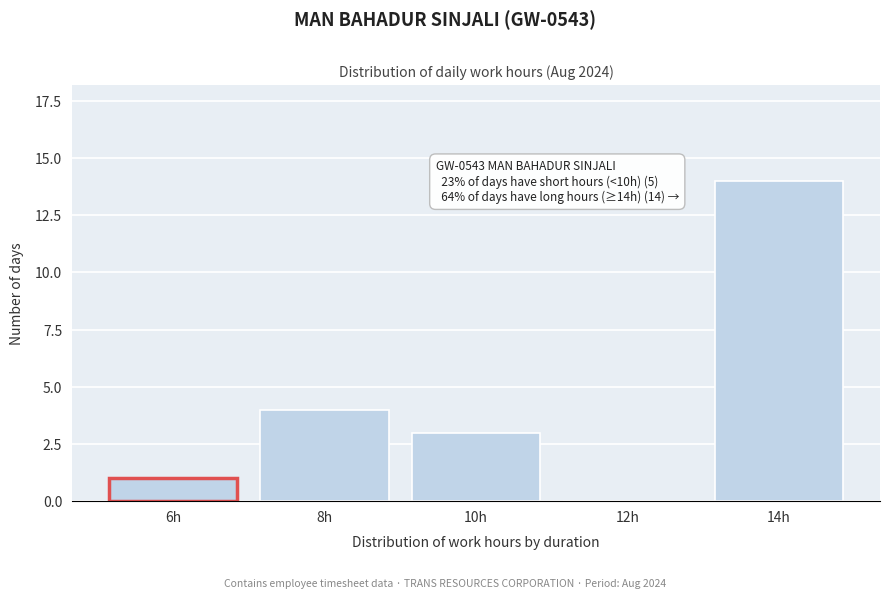

Reading left to right, extract all data points from this chart.

6h=1	8h=4	10h=3	12h=0	14h=14